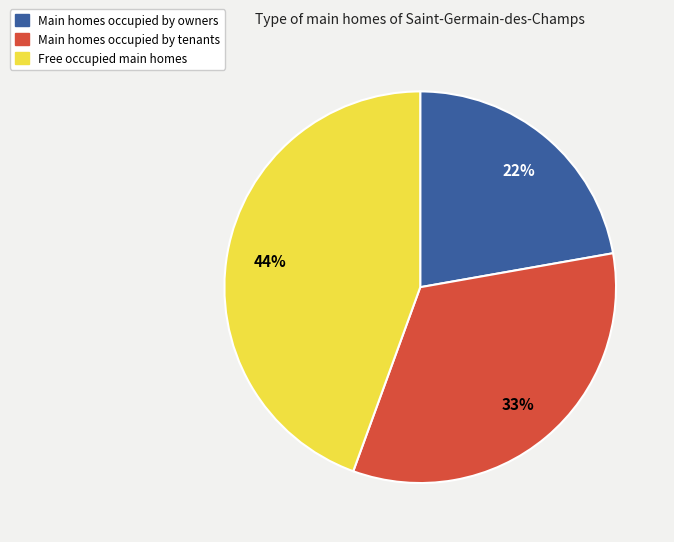

How many slices are in this pie chart?

3